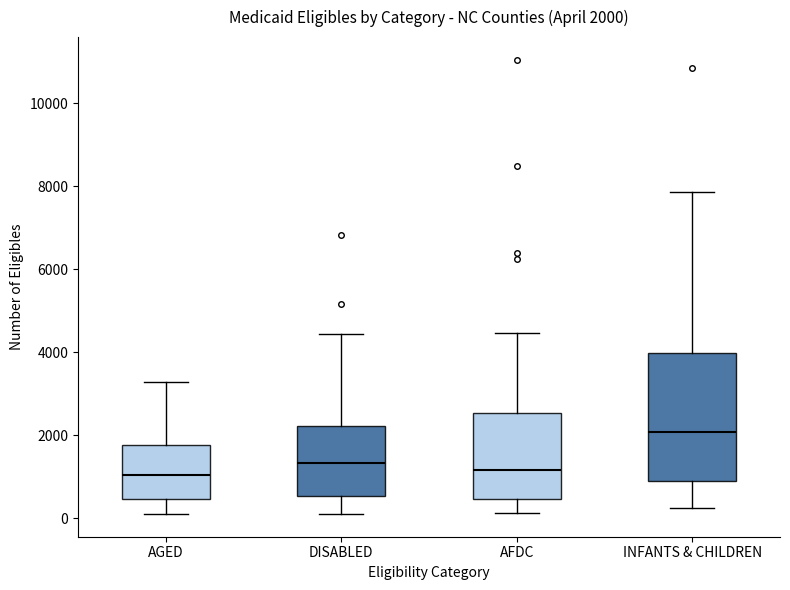

Comparing the boxes themselves (not the whiskers), which one is the tallest?

INFANTS & CHILDREN